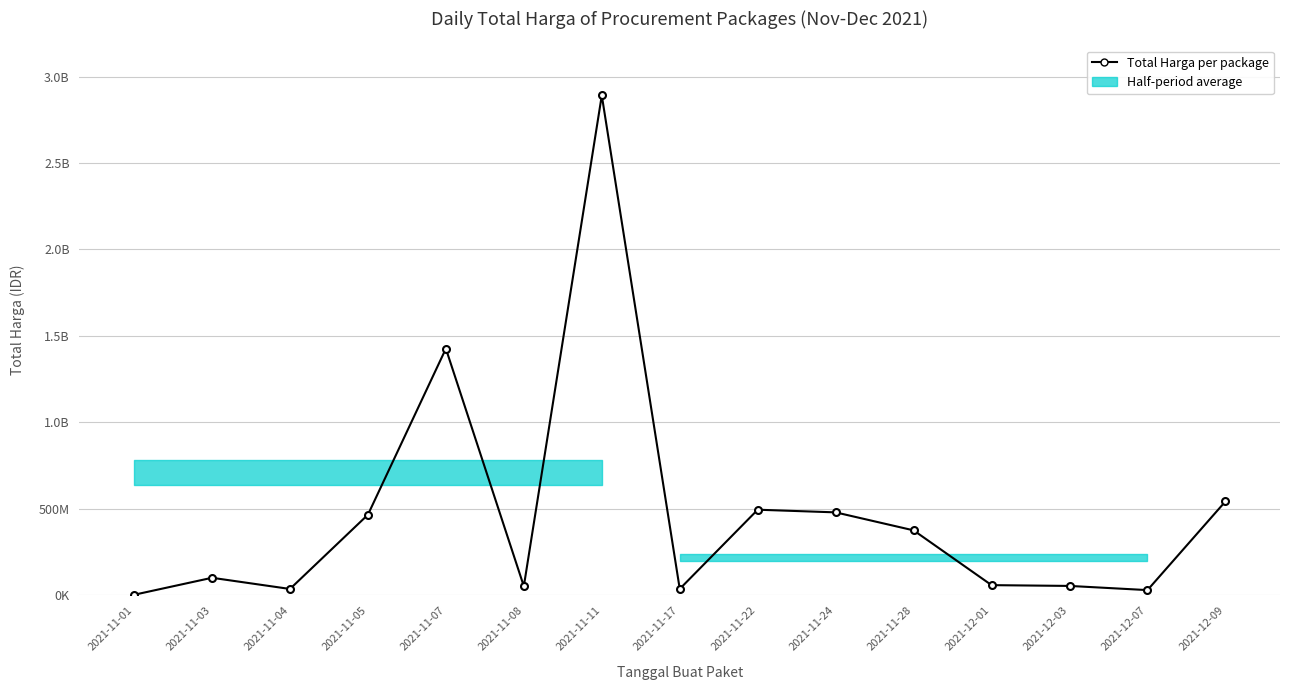

Rank the categories by value from highest to lowest.

2021-11-11, 2021-11-07, 2021-12-09, 2021-11-22, 2021-11-24, 2021-11-05, 2021-11-28, 2021-11-03, 2021-12-01, 2021-12-03, 2021-11-08, 2021-11-17, 2021-11-04, 2021-12-07, 2021-11-01